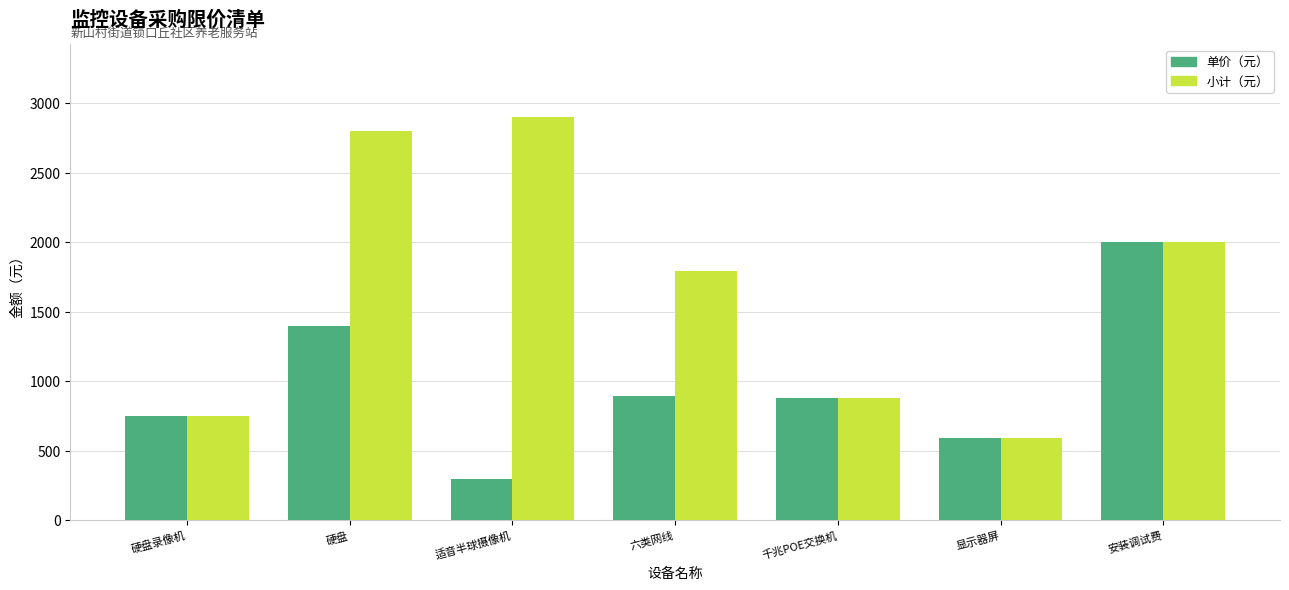

How many bars are there in total?

14